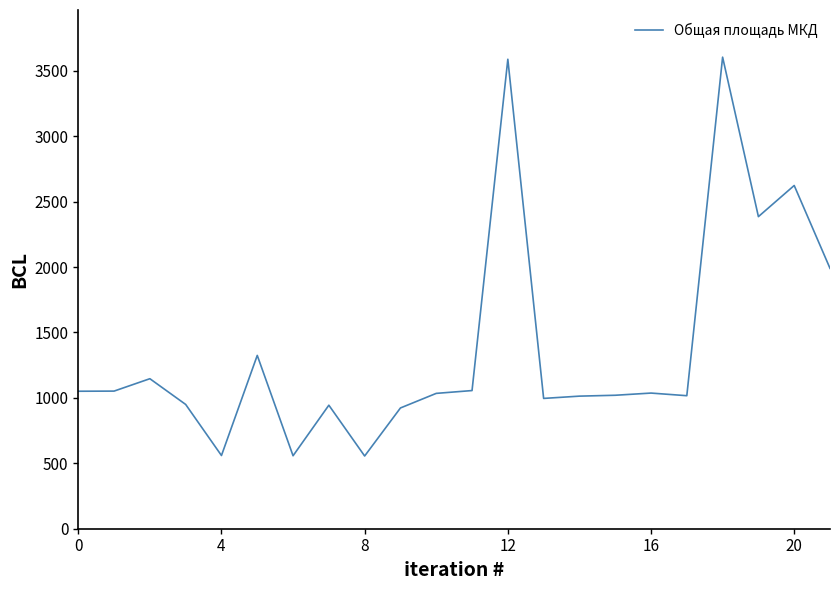

What is the difference between the maximum and second lowest values?

3046.4